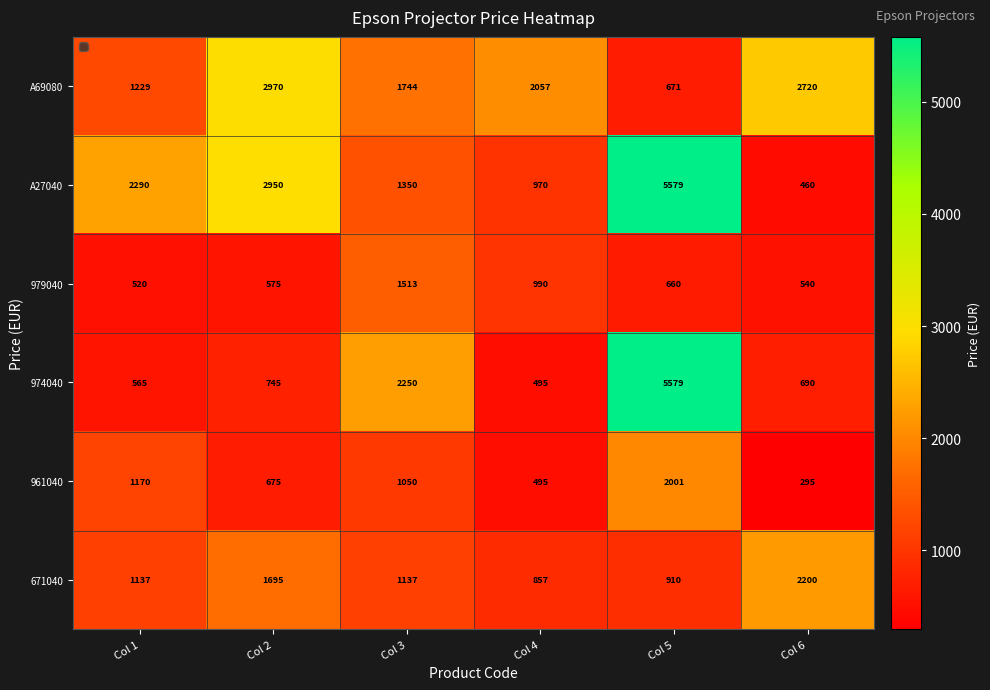

At which label is 979040 closest to 1016?

Col 4